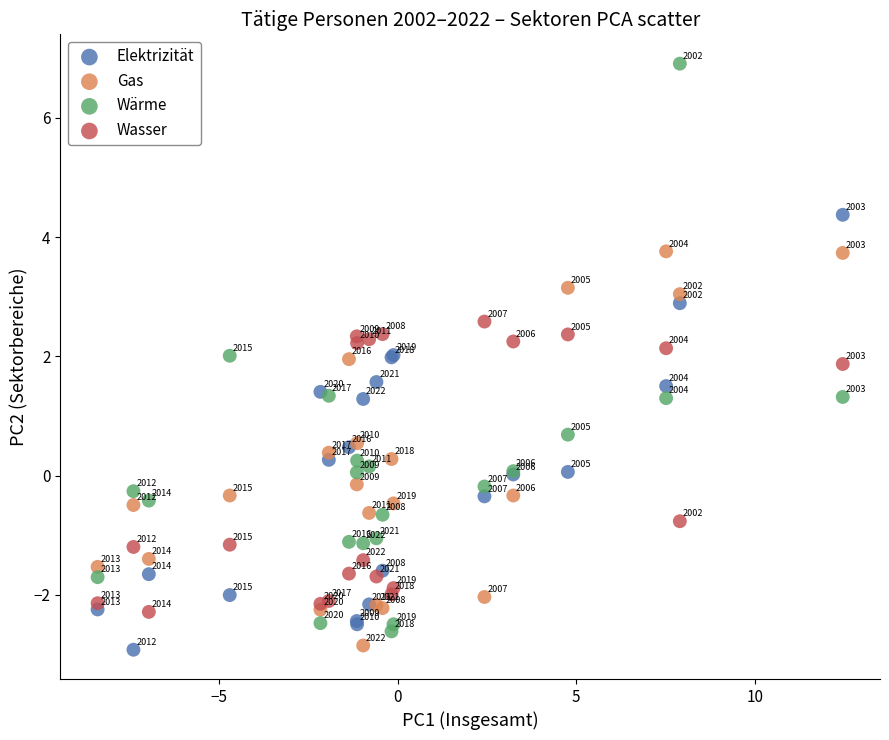

Across all series, what Y value is closest to 1?

1.3